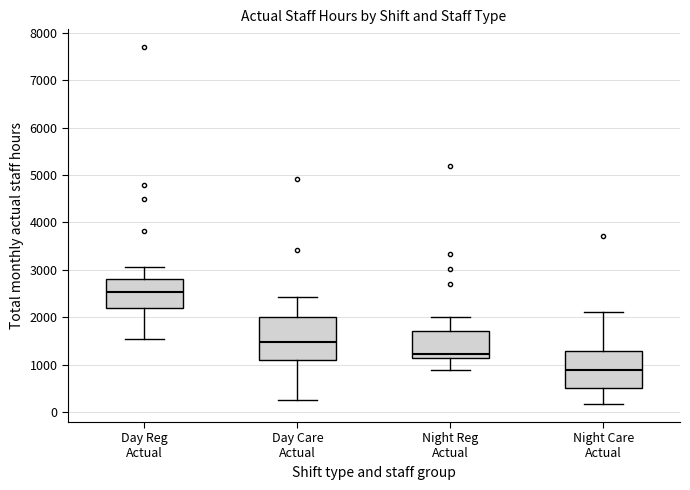

Reading left to right, read every box against the y-axis: the position of its median line, the range the box covers, and the ends of its whiskers. The values are not printed on the chart, so give them approximately, as read against the axis.

Day Reg Actual: median 2500, box 2200 to 2800, whiskers 1600 to 3100
Day Care Actual: median 1500, box 1100 to 2000, whiskers 300 to 2400
Night Reg Actual: median 1200 (just above the box's lower edge), box 1200 to 1700, whiskers 900 to 2000
Night Care Actual: median 900, box 500 to 1300, whiskers 200 to 2100